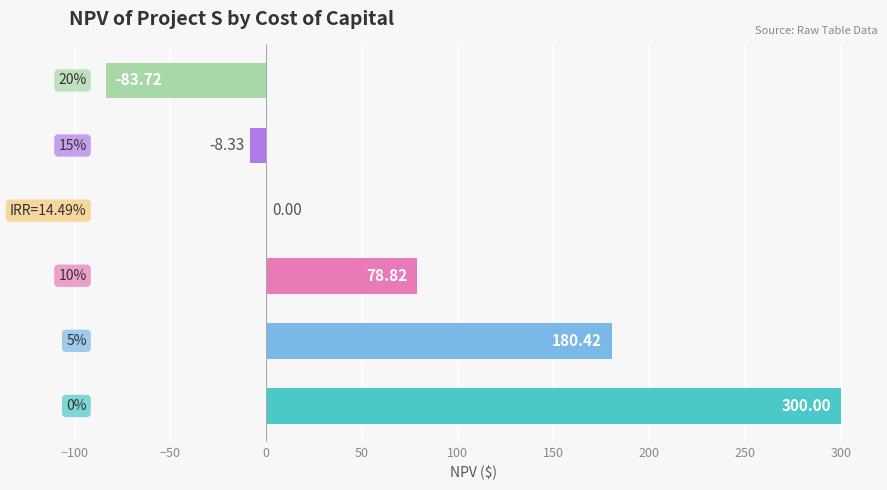

How many series are shown in this chart?

1